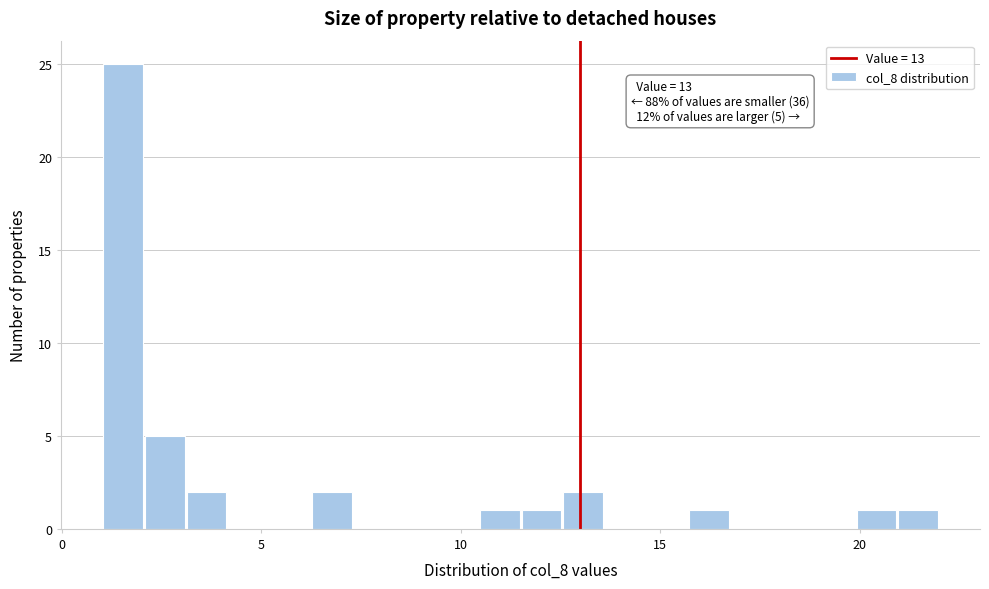

Around what value on the x-axis is the tallest bar? Give the approximate position of its centre, as read against the axis.

1.5